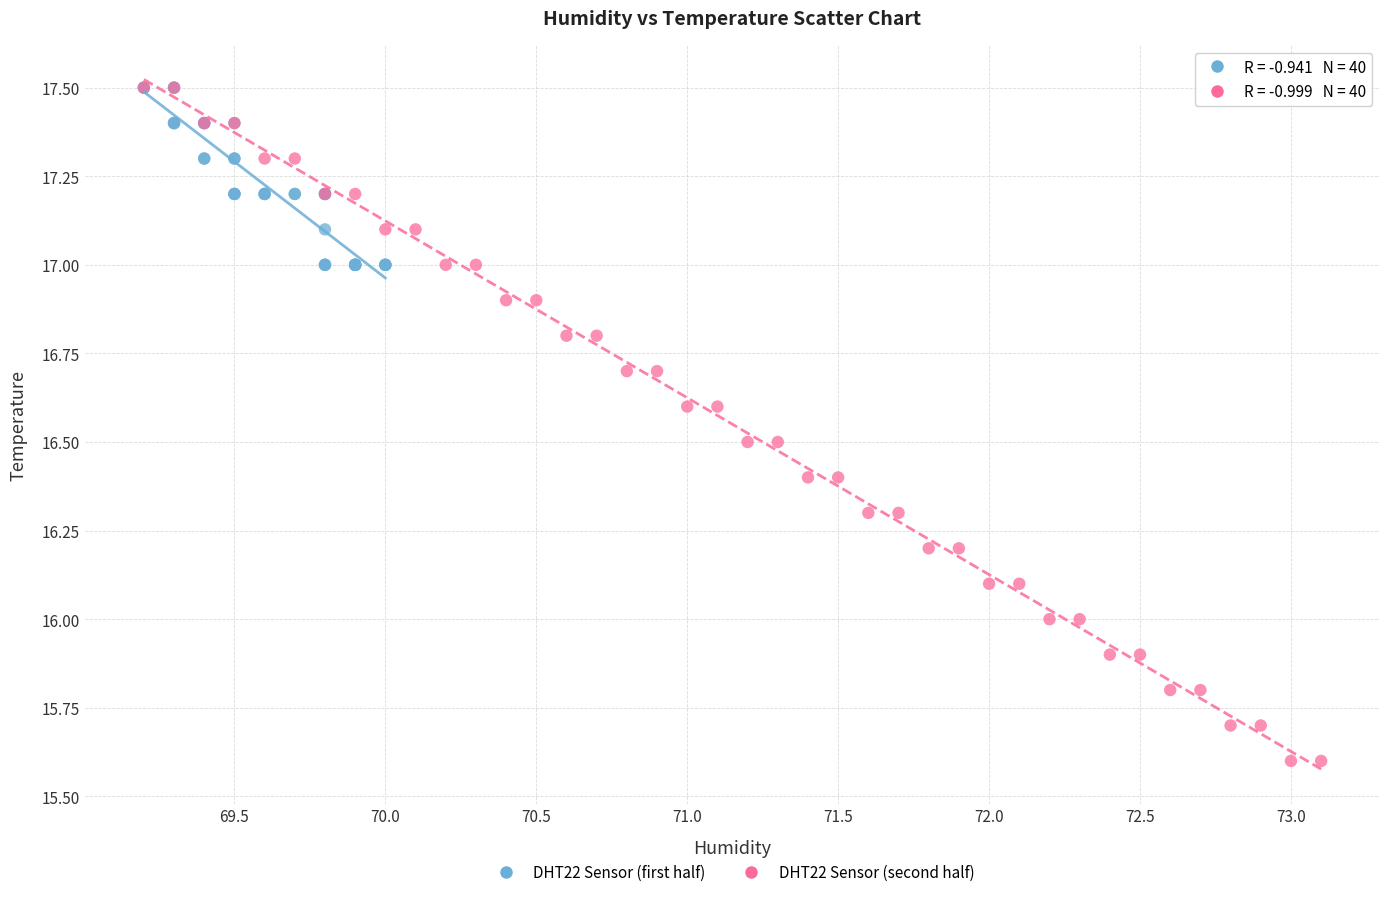

Which series contains the lowest Y value?

DHT22 Sensor (second half)